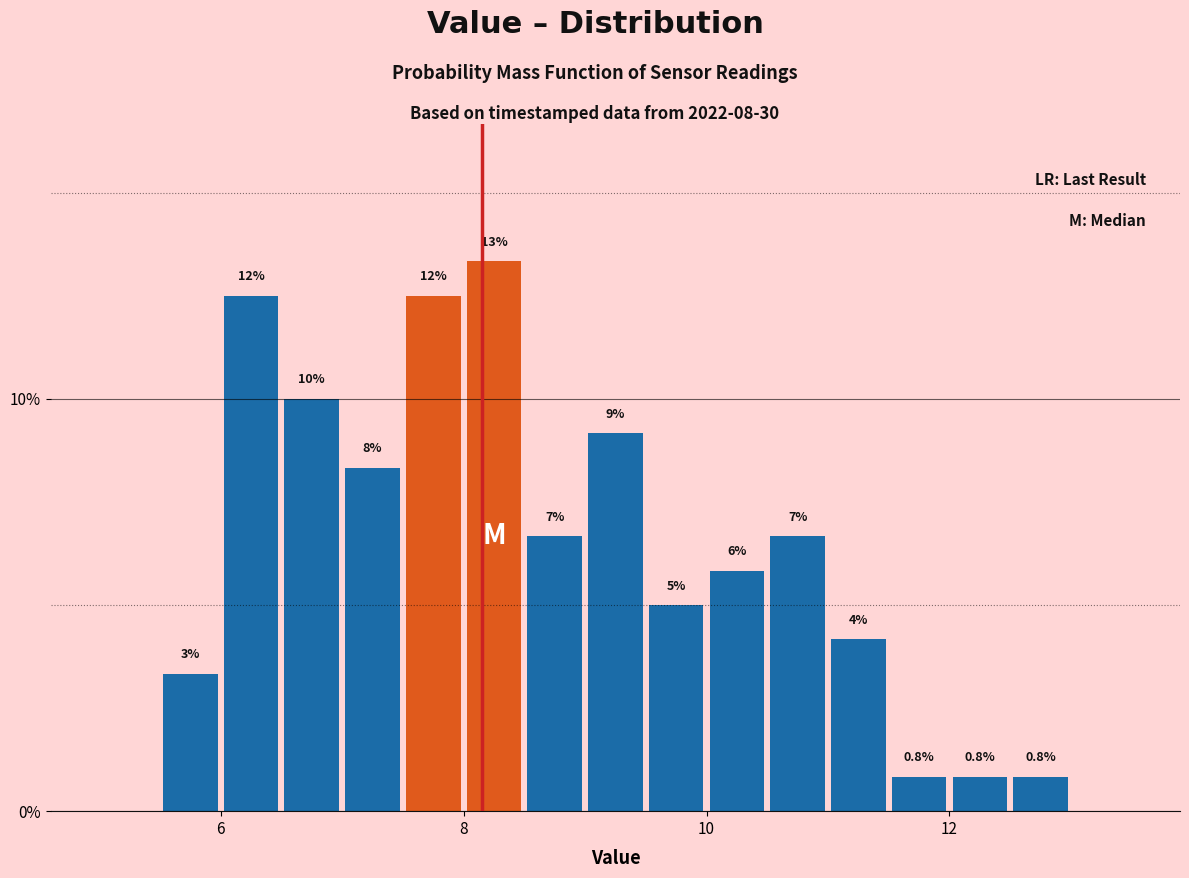

Read against the x-axis, roughly where is the centre of the tallest bar?

8.2